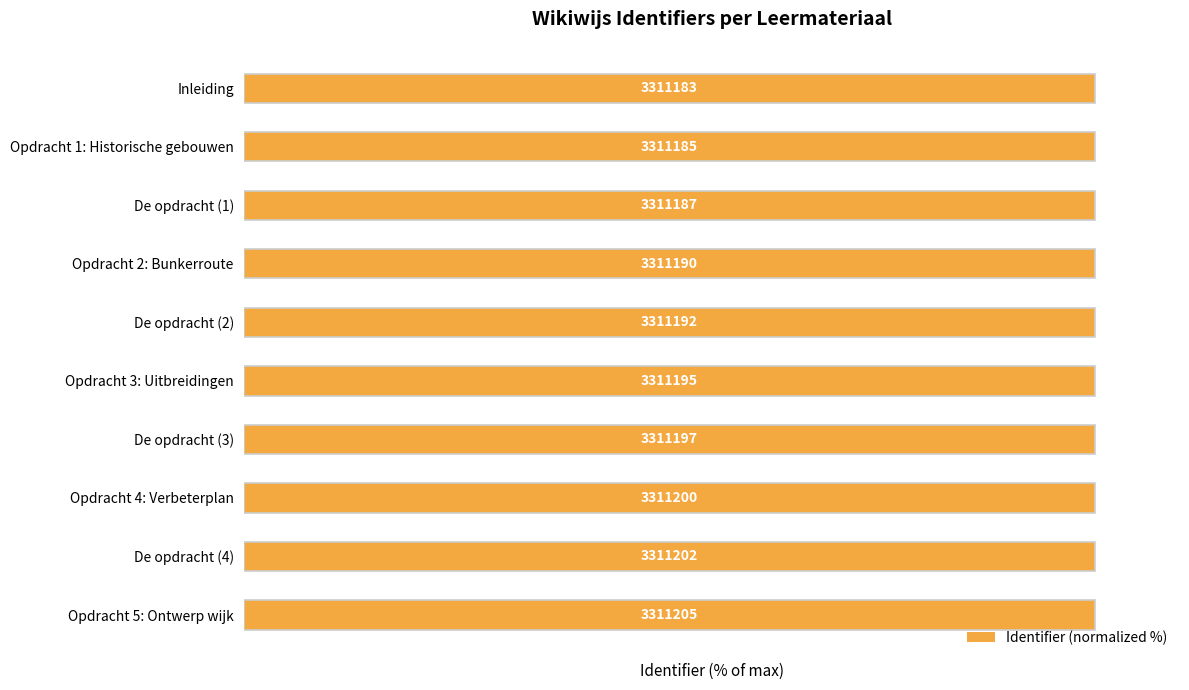

What is the smallest value displayed?

100.0